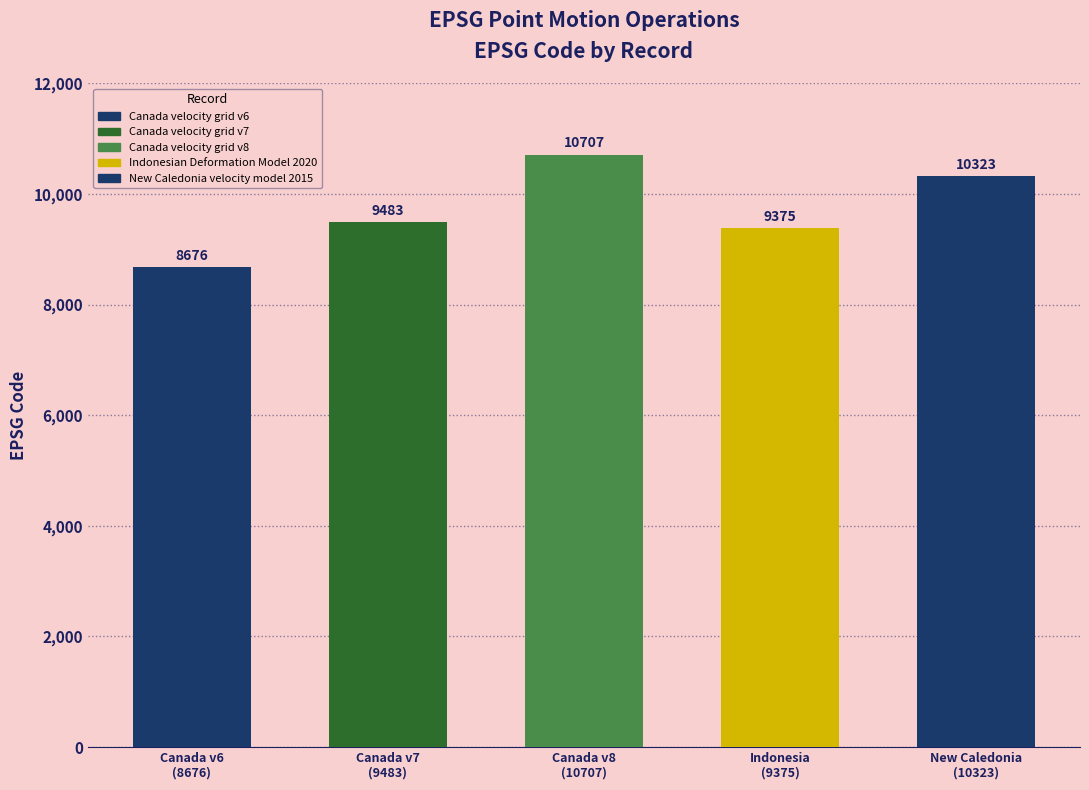

List the labels in order of value, largest first.

Canada velocity grid v8, New Caledonia velocity model 2015, Canada velocity grid v7, Indonesian Deformation Model 2020, Canada velocity grid v6